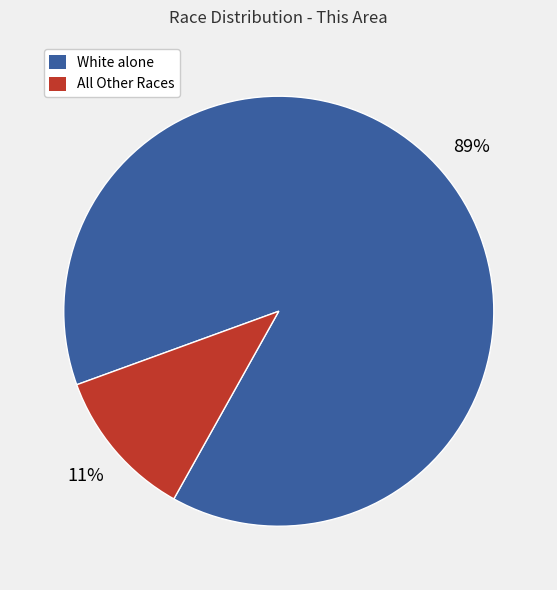

To the nearest percent, what is the average slice percentage?

50%